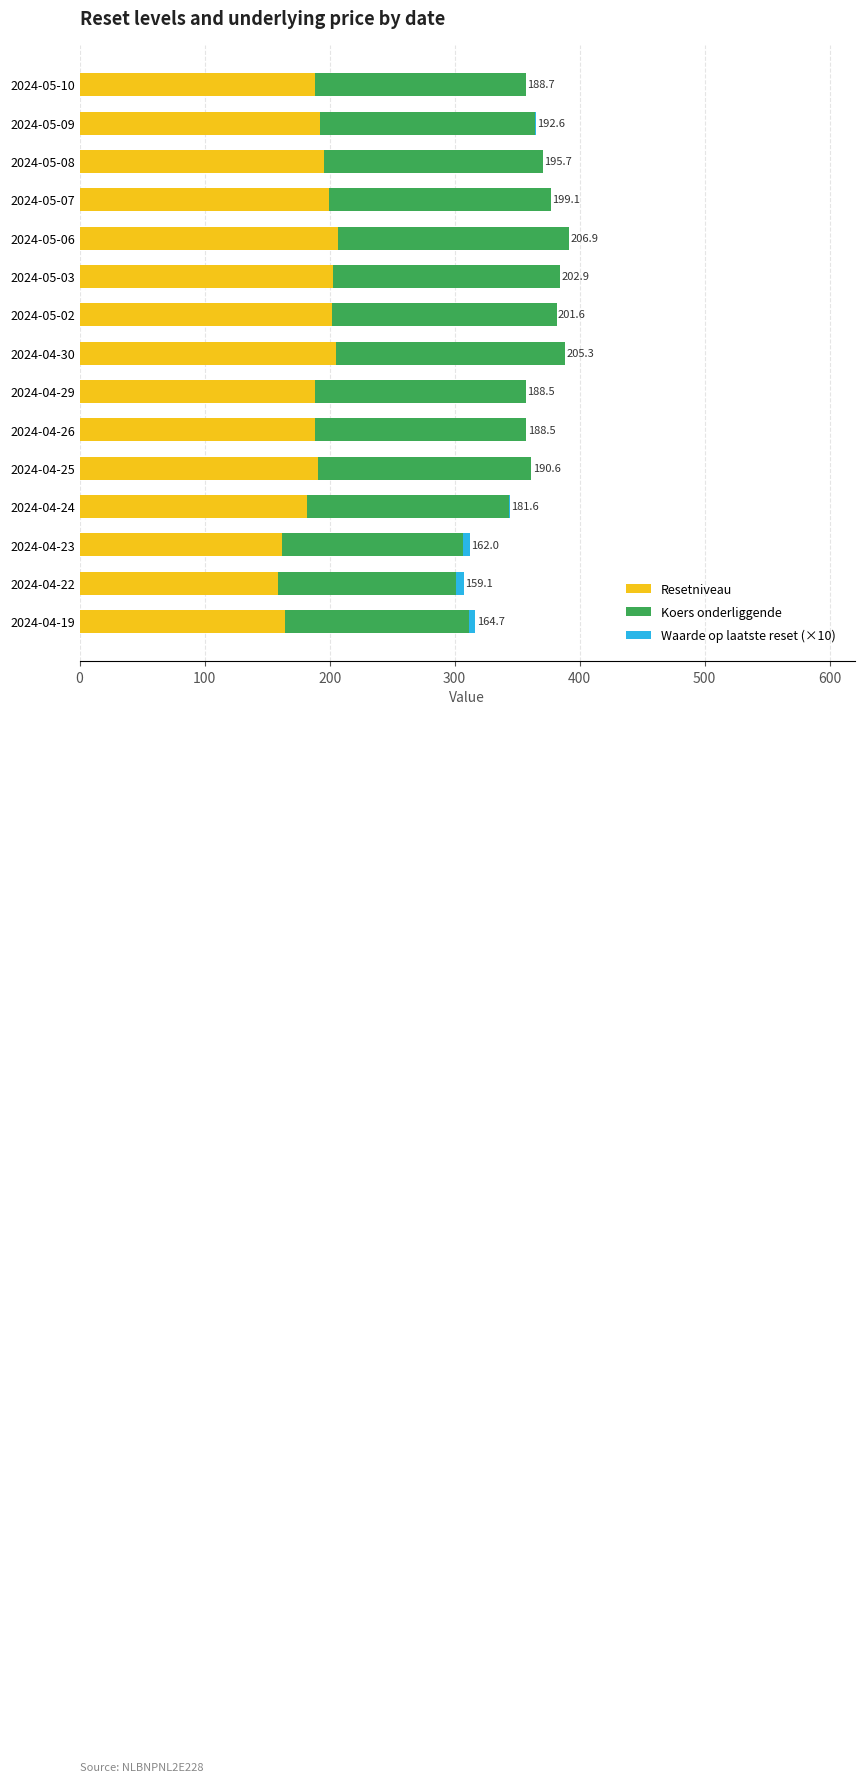

The value of Resetniveau at 2024-05-09 is 192.6. True or false?

True